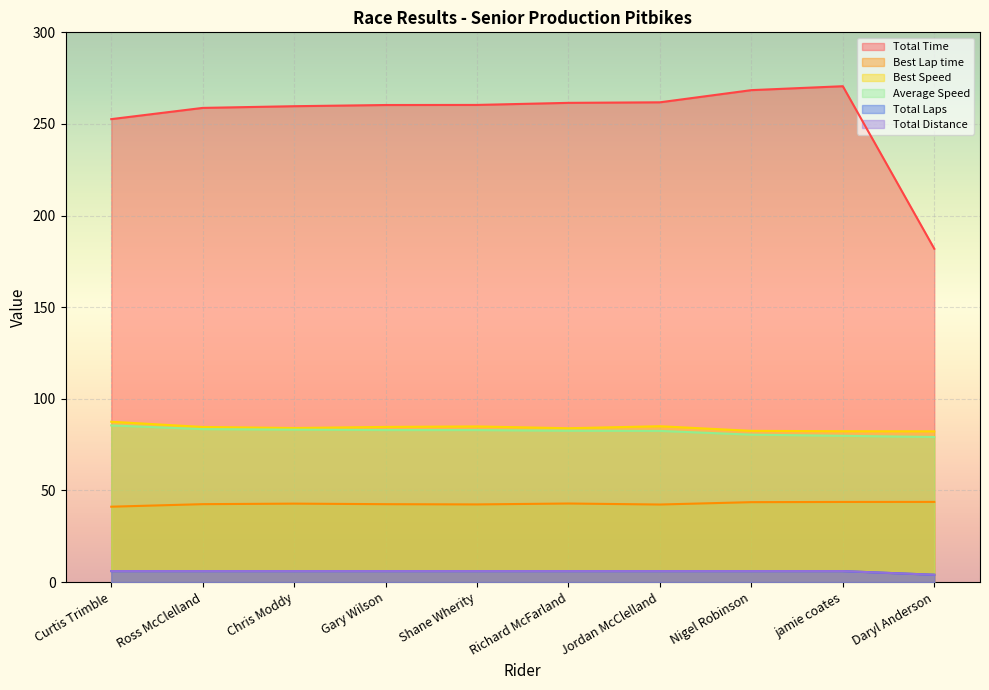

The Best Lap time series shows 19.3 at Richard McFarland. True or false?

False